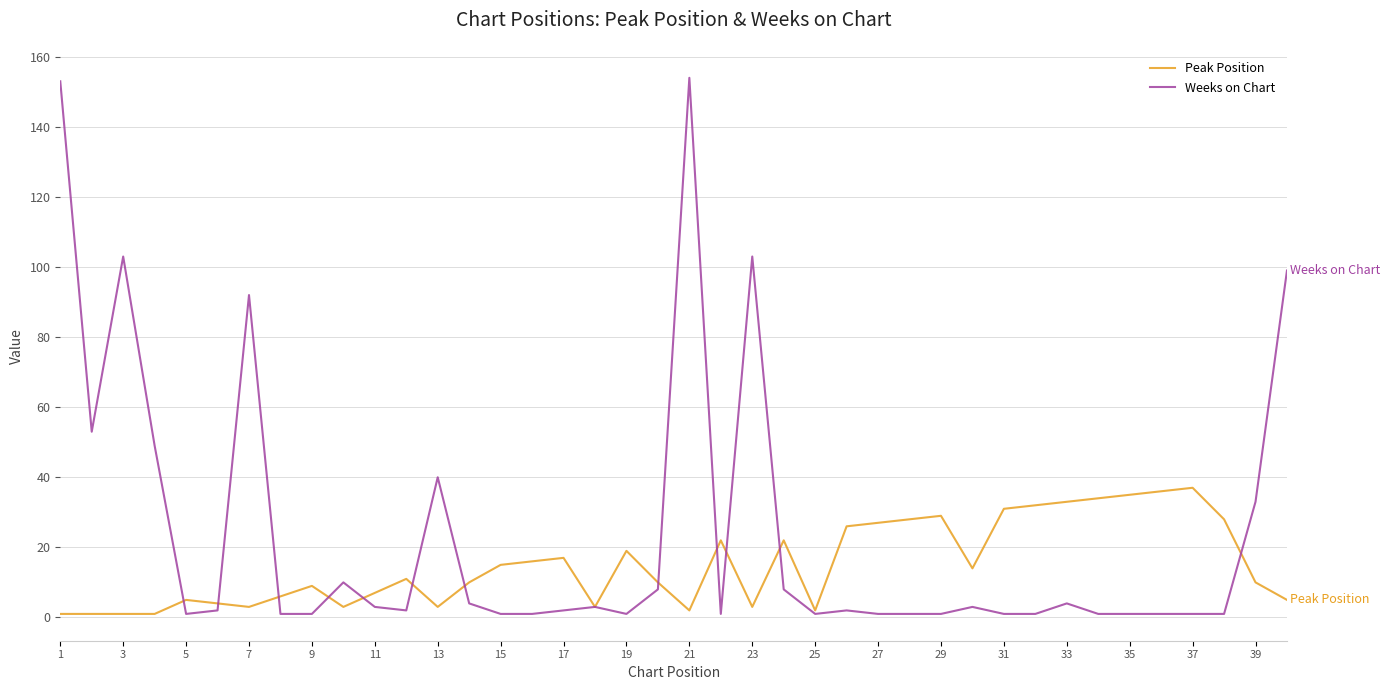

What is the highest value of the Weeks on Chart series?

154